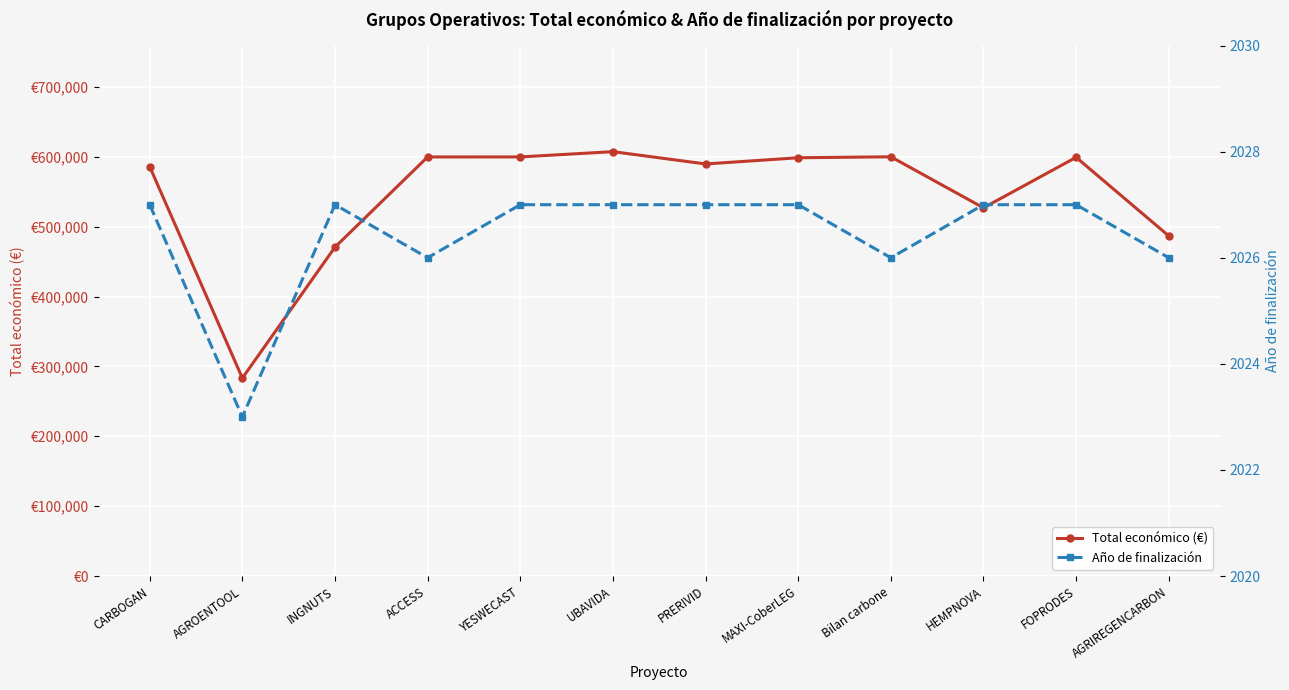

True or false: Total económico (€) and Año de finalización intersect in this chart.

False